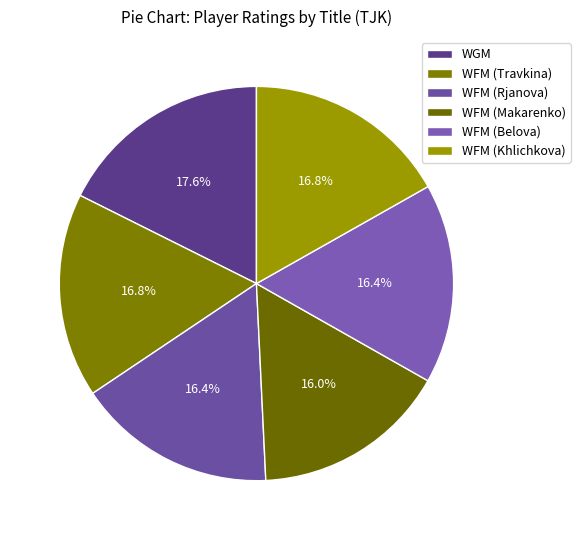

What percentage is the WFM (Travkina) slice, to the nearest percent?

17%